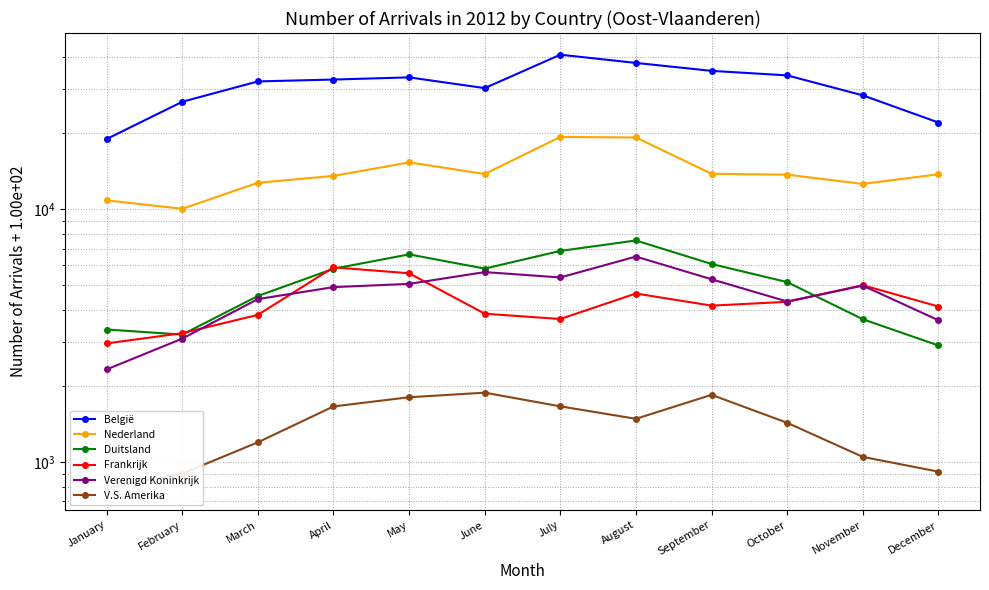

Reading left to right, what are all the values shown in this chart?

België: 18976	26636	32066	32613	33271	30167	40897	37947	35301	33881	28244	22053
Nederland: 10853	10051	12736	13561	15334	13801	19342	19241	13821	13716	12603	13766
Duitsland: 3347	3196	4542	5821	6635	5829	6848	7531	6079	5154	3675	2894
Frankrijk: 2949	3237	3825	5896	5586	3865	3683	4646	4160	4307	5011	4127
Verenigd Koninkrijk: 2327	3081	4415	4924	5072	5647	5377	6505	5289	4319	4992	3642
V.S. Amerika: 787	901	1198	1661	1806	1883	1662	1484	1846	1431	1049	917